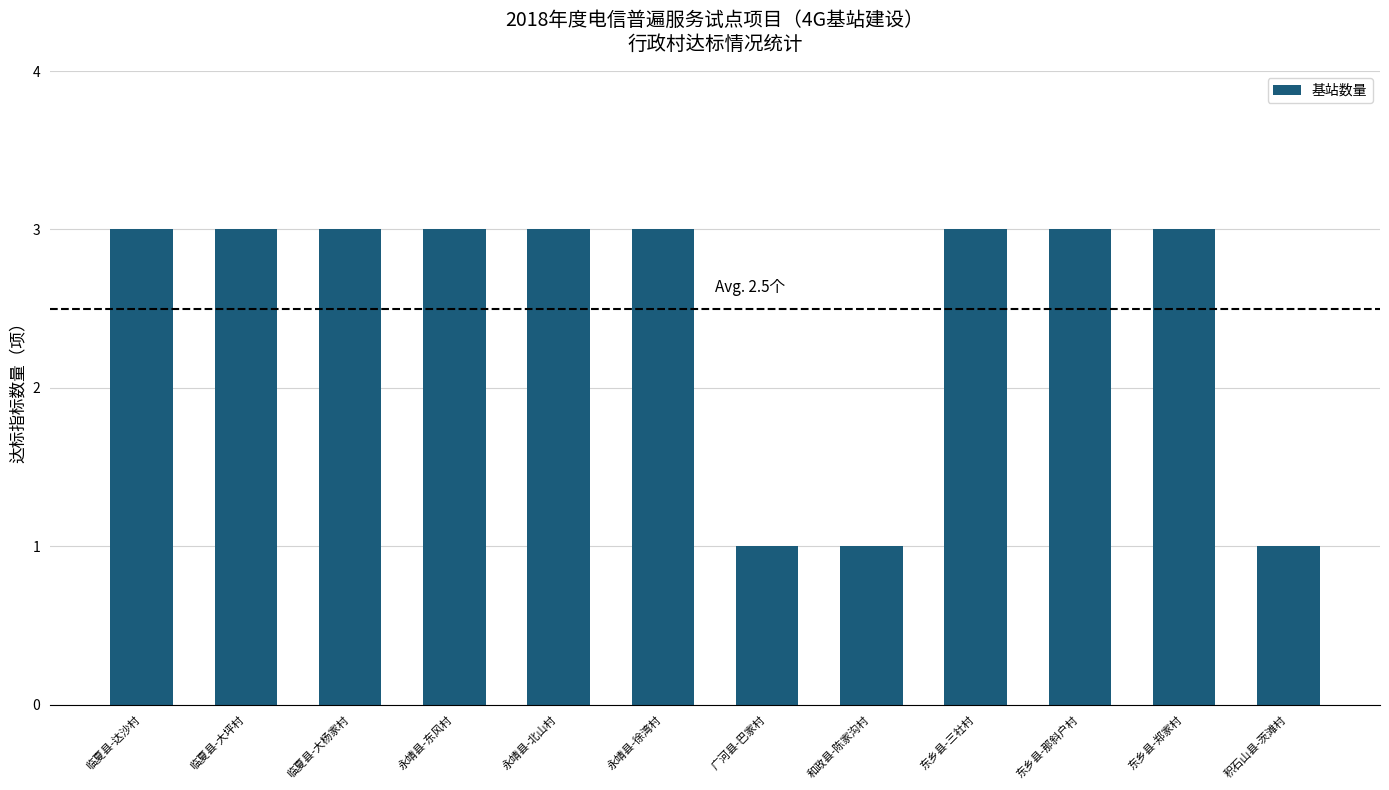

What is the sum of the values at 和政县-陈家沟村 and 临夏县-大坪村?

4